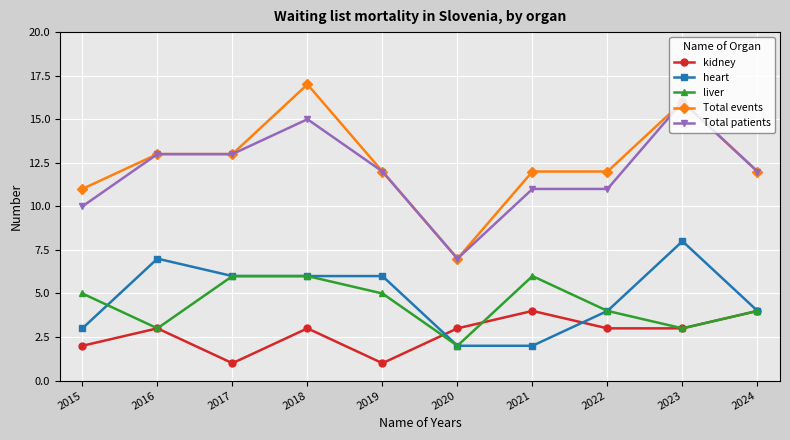

True or false: liver and Total events cross at least once.

False